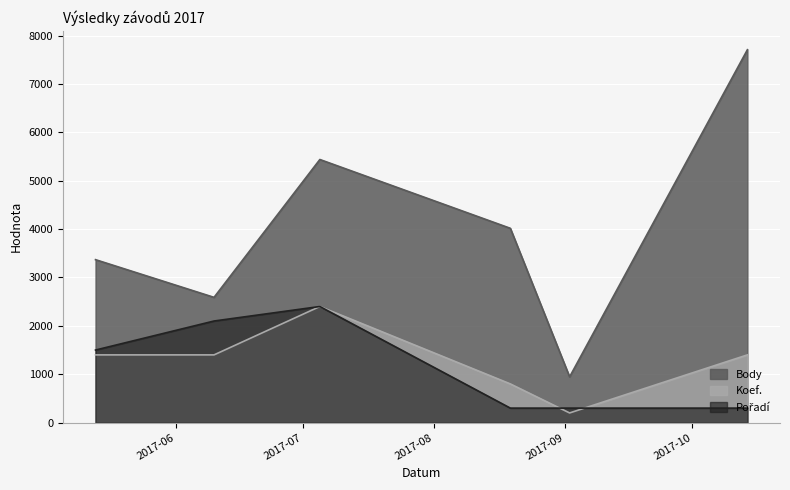

What is the value of the Koef. point at the 5th from the left?

200